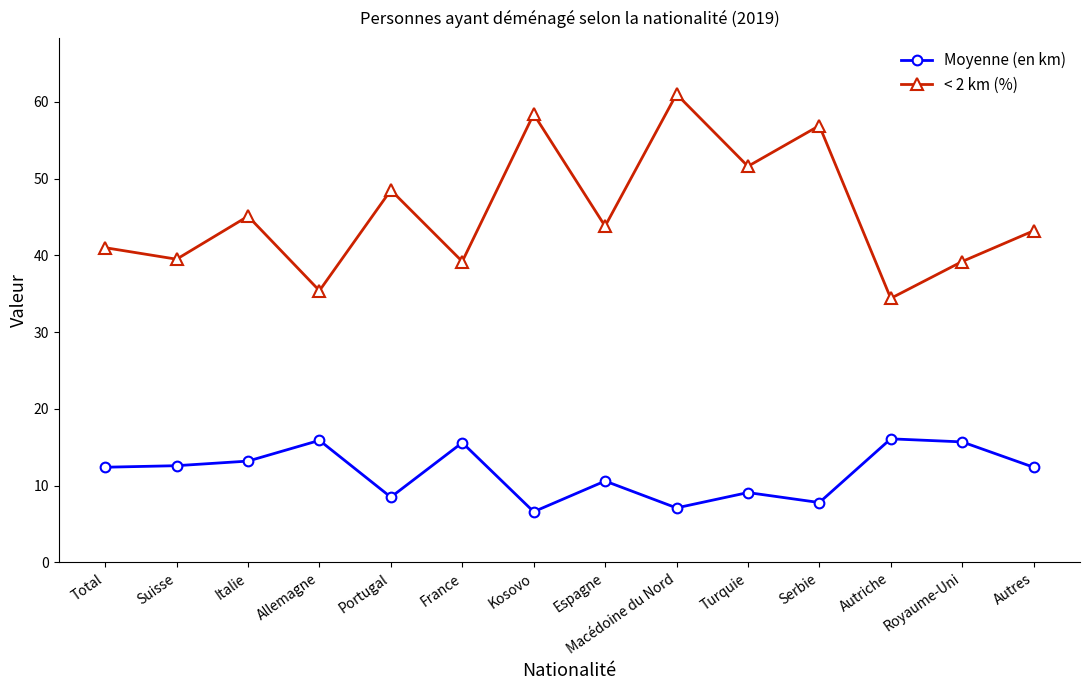

At which category does < 2 km (%) reach its first local valley?

Suisse